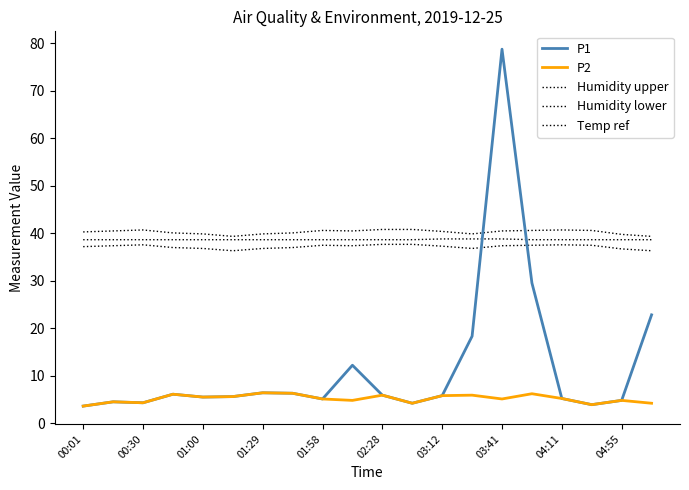

How many lines are shown in the chart?

5